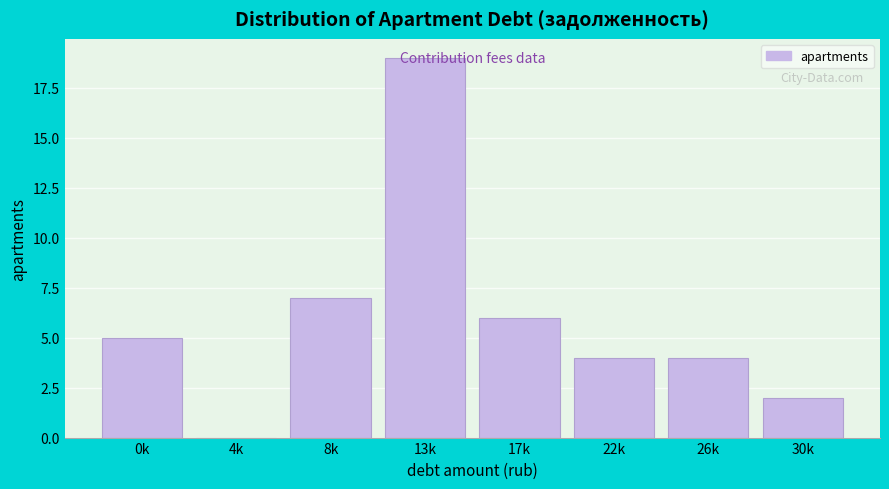

True or false: the data shows 12 at 13k.

False